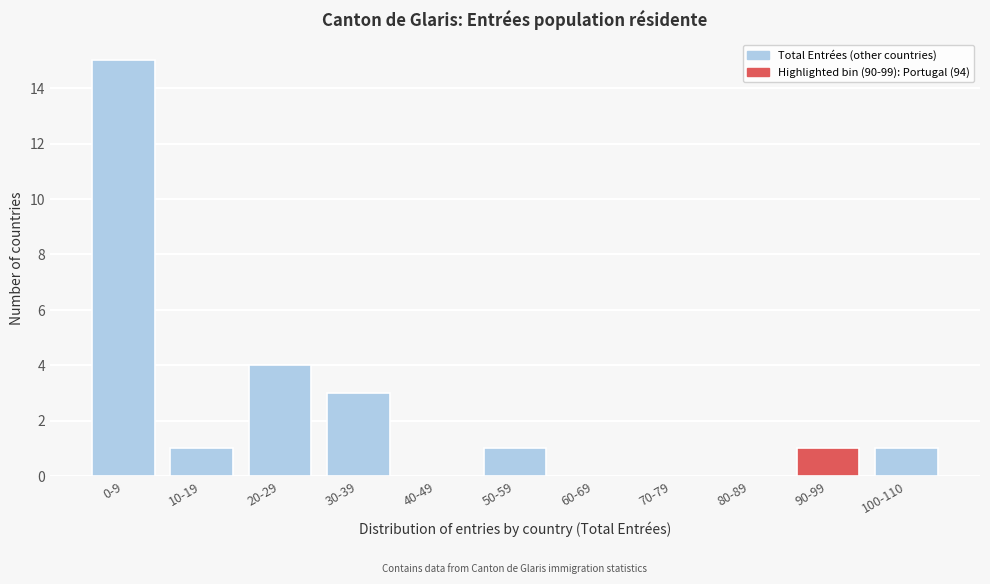

Reading right to left, extract all data points from this chart.

100-110=1	90-99=1	80-89=0	70-79=0	60-69=0	50-59=1	40-49=0	30-39=3	20-29=4	10-19=1	0-9=15